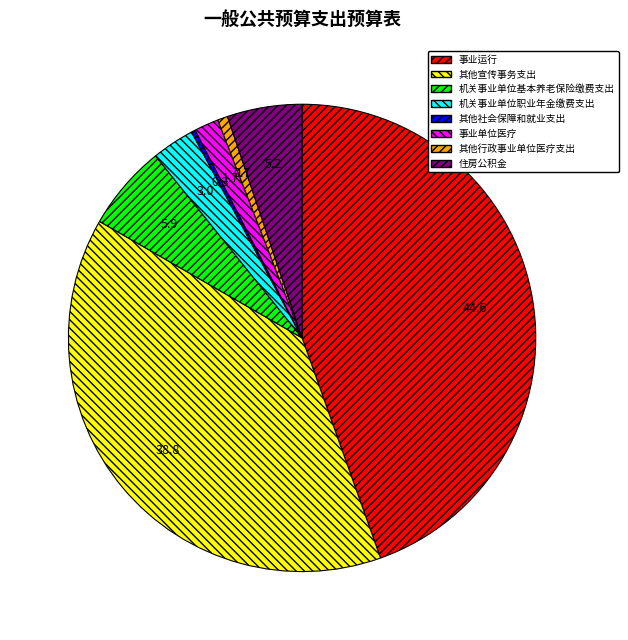

How many slices are in this pie chart?

8